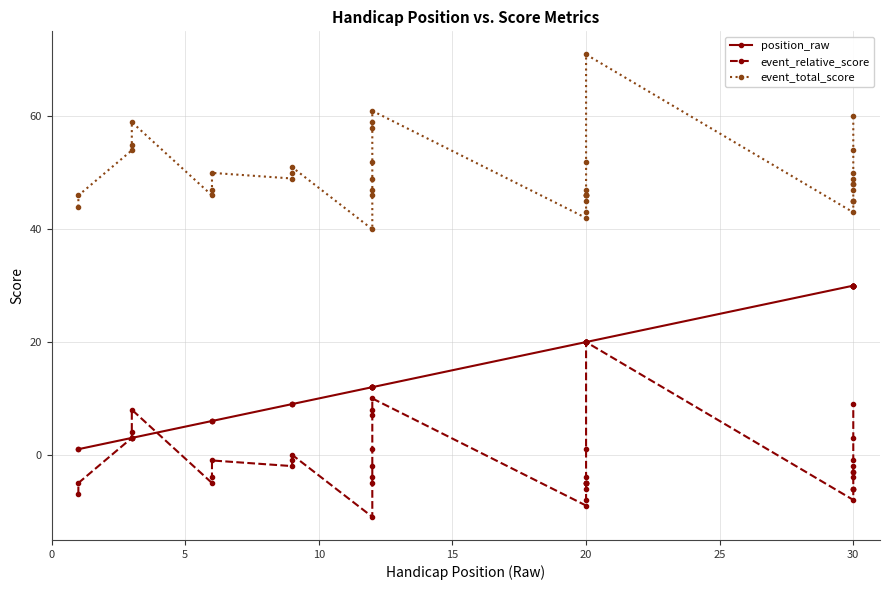

How many interior local valleys does the event_total_score series have?

5